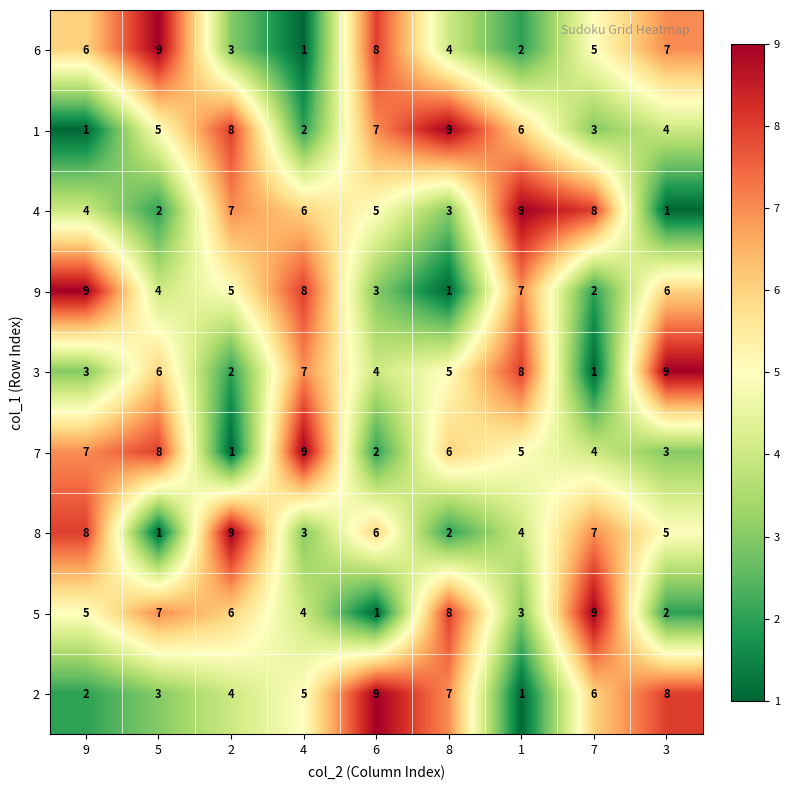

The value of 1 at 5 is 2. True or false?

False